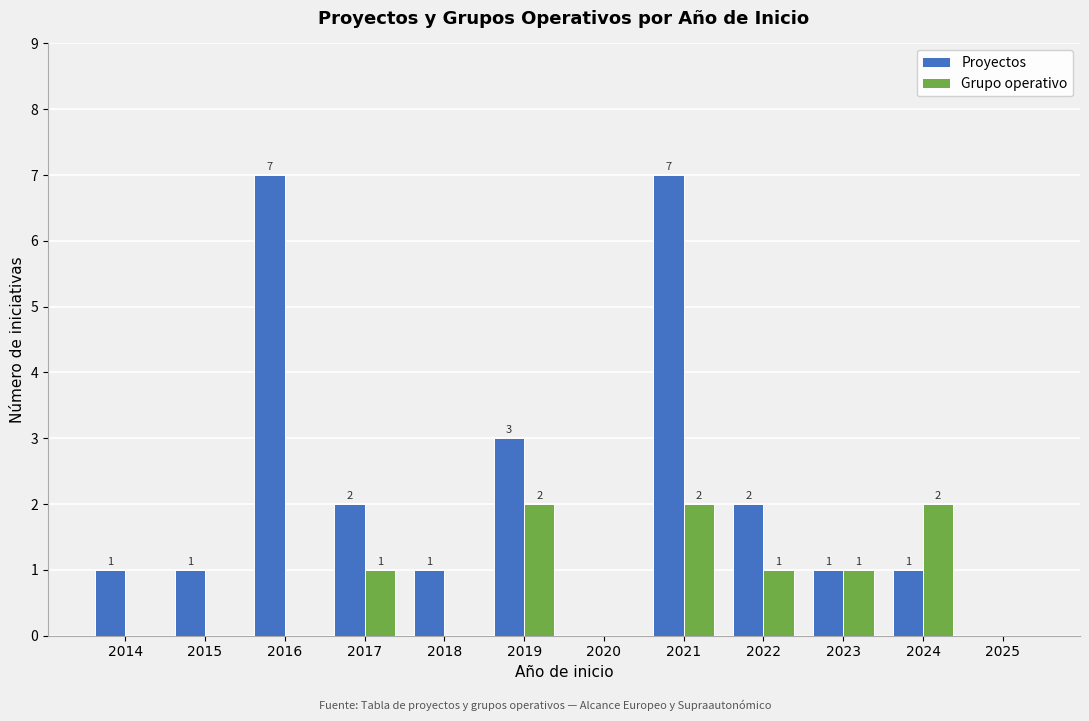

Reading right to left, extract all data points from this chart.

Proyectos: 2025=0	2024=1	2023=1	2022=2	2021=7	2020=0	2019=3	2018=1	2017=2	2016=7	2015=1	2014=1
Grupo operativo: 2025=0	2024=2	2023=1	2022=1	2021=2	2020=0	2019=2	2018=0	2017=1	2016=0	2015=0	2014=0